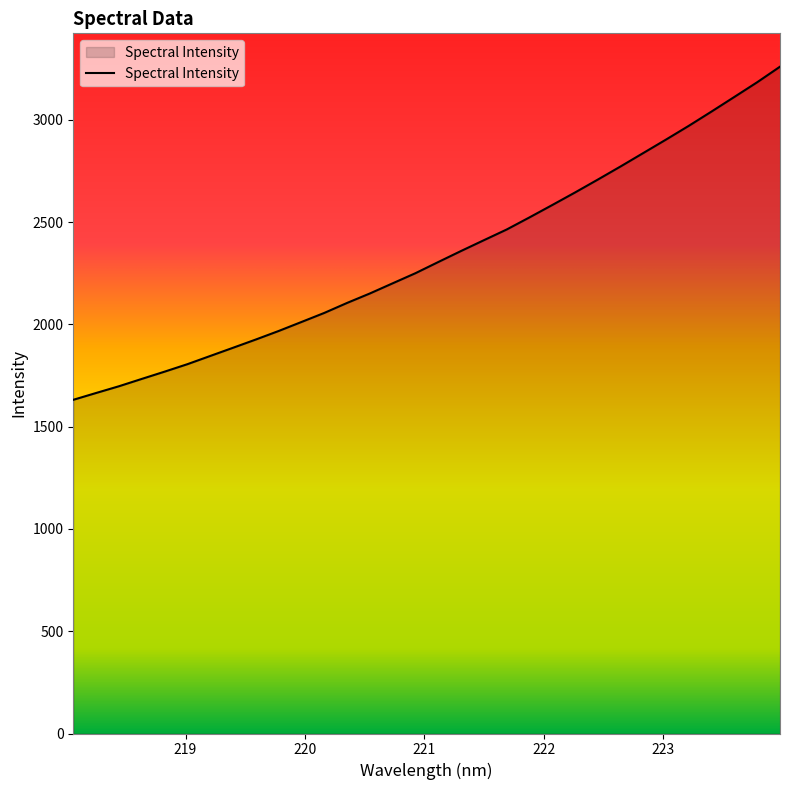

What is the average value?

2336.6